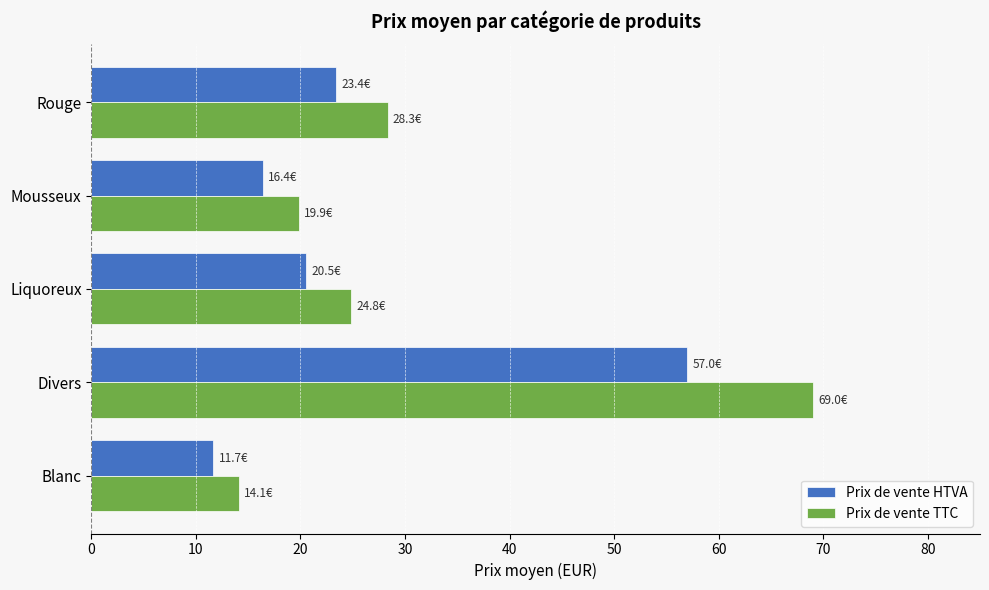

At which label is Prix de vente TTC closest to 41?

Rouge